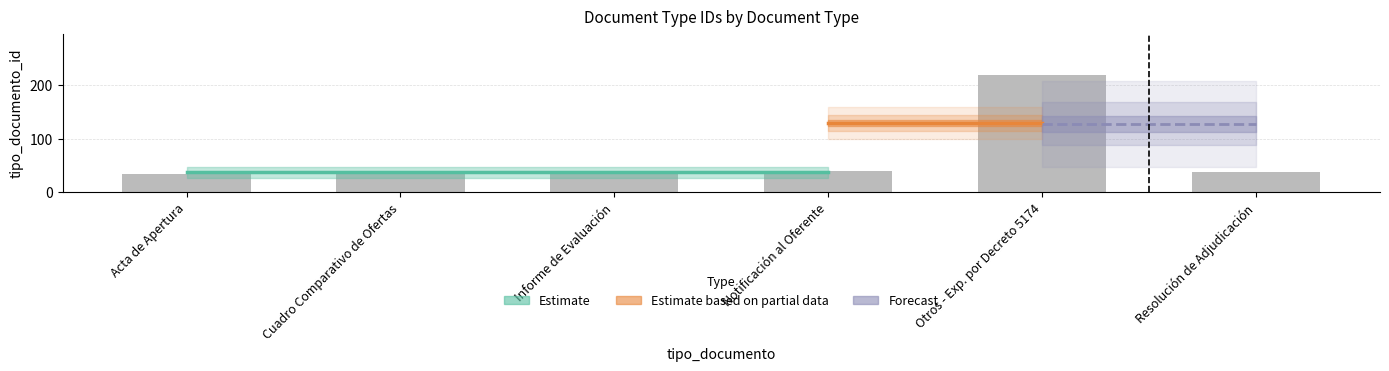

What is the ratio of the value at Resolución de Adjudicación to the value at Cuadro Comparativo de Ofertas?

1.0